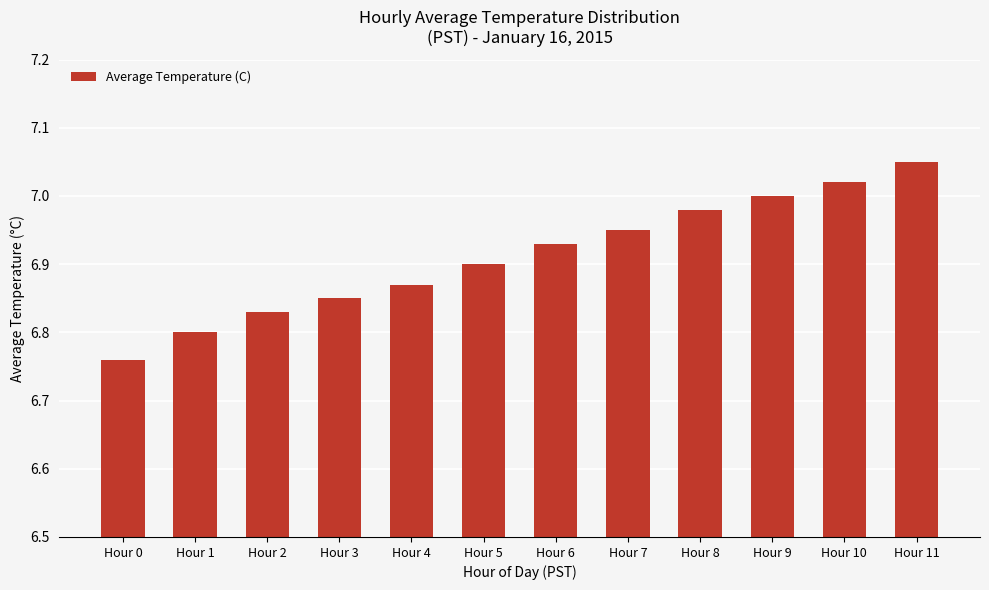

Does the chart contain stacked bars?

No